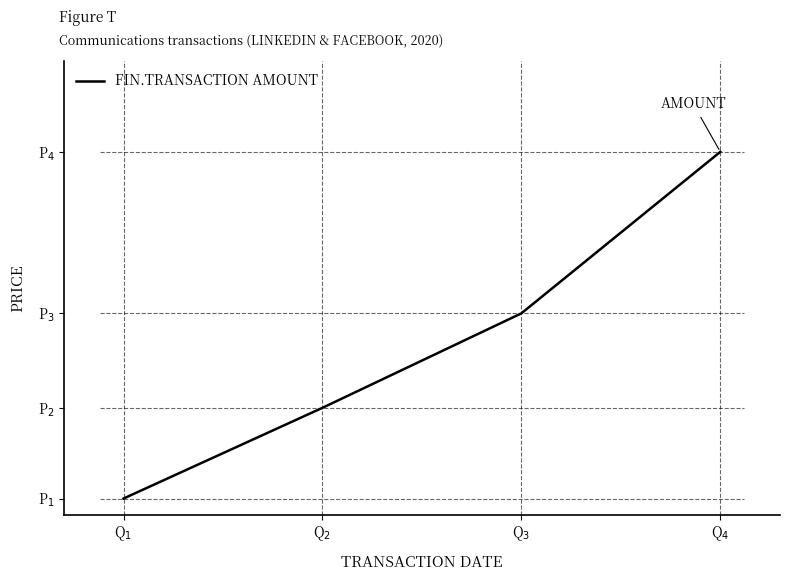

At which category does the chart reach its peak across all series?

Q$_4$